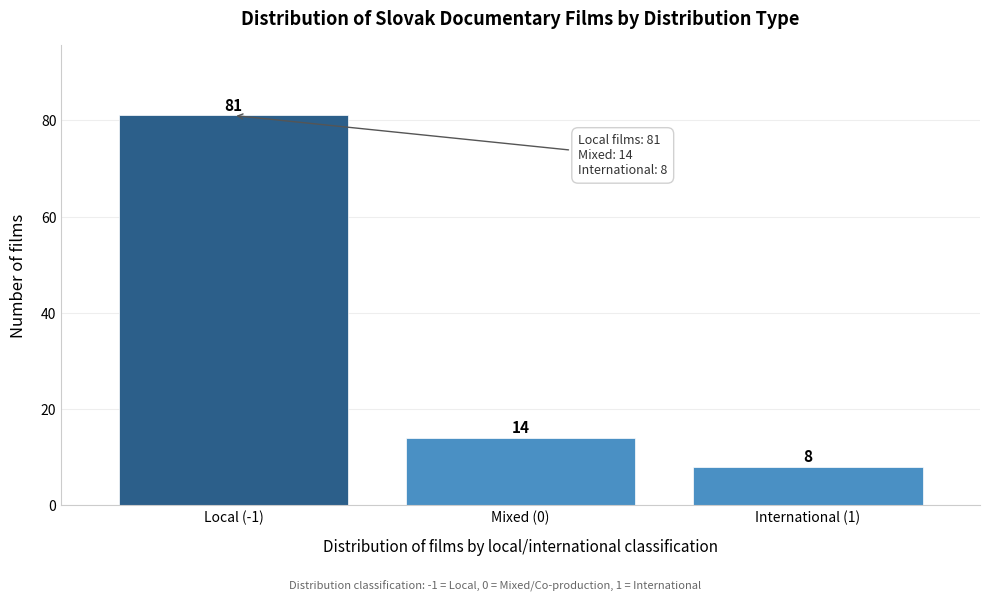

Reading left to right, extract all data points from this chart.

81	14	8